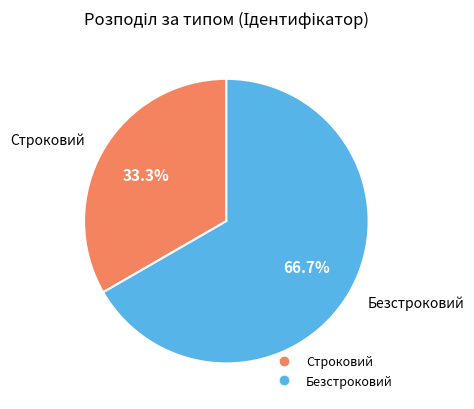

To the nearest percent, what is the combined percentage of Строковий and Безстроковий?

100%